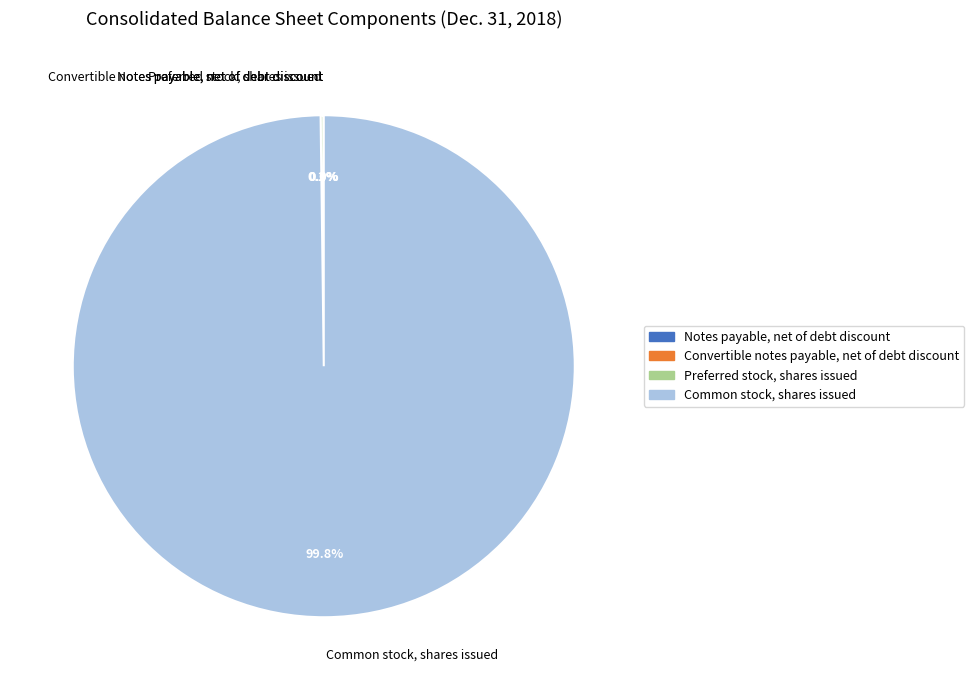

Which slice is the largest?

Common stock, shares issued